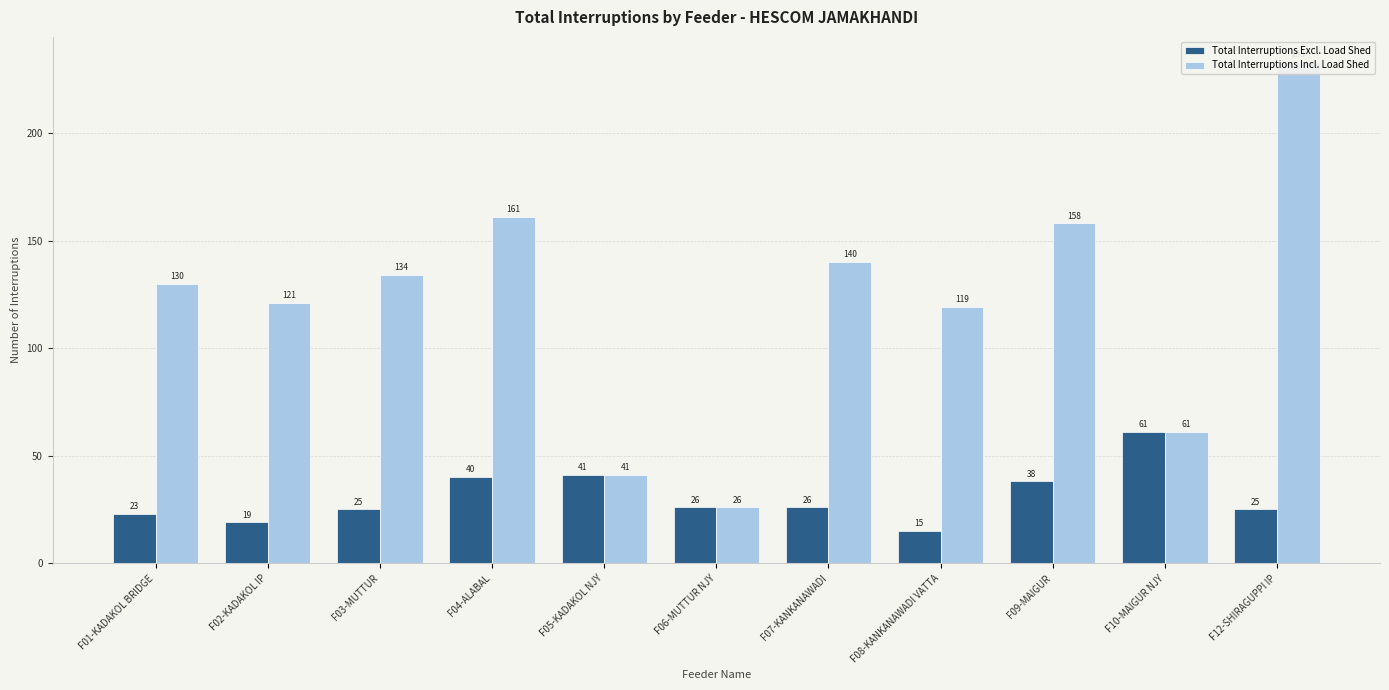

At which category is the sum across all series the highest?

F12-SHIRAGUPPI IP